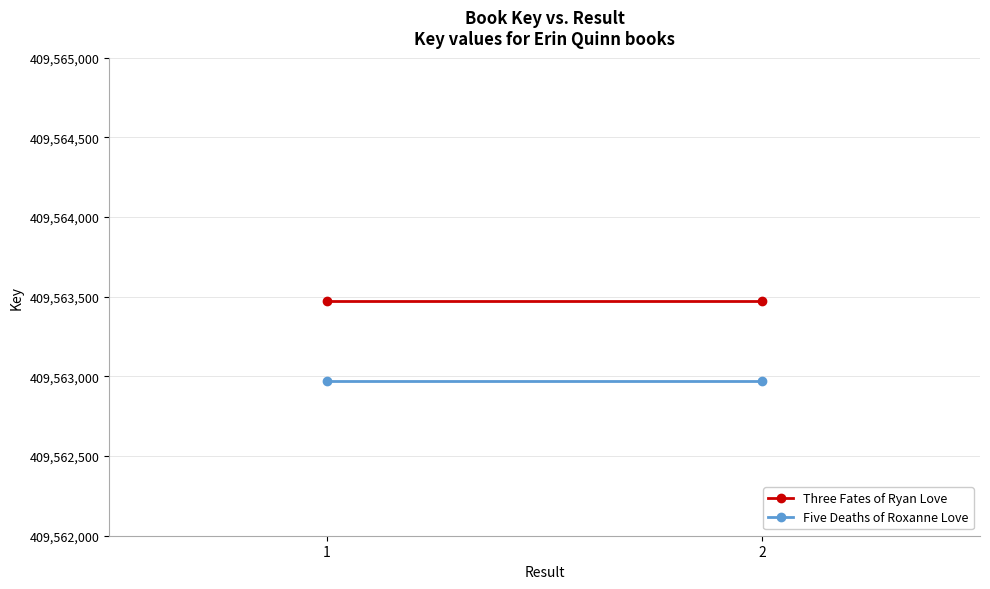

Which series has the widest spread of values?

Three Fates of Ryan Love